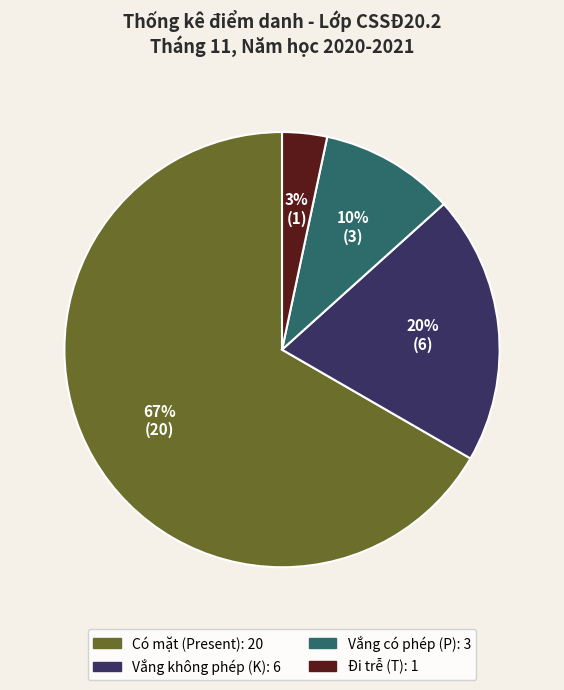

Is there any slice that represents more than half of the pie?

Yes